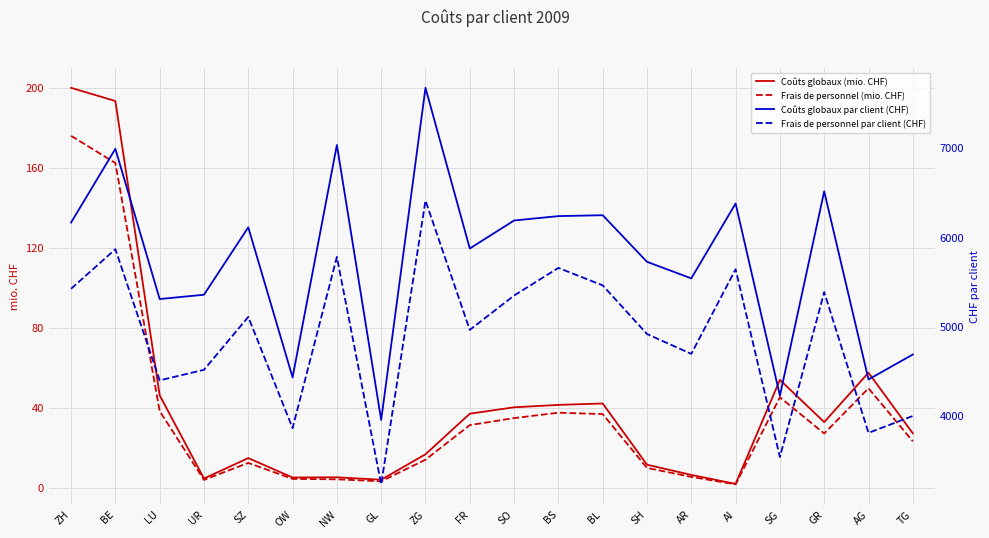

List the labels in order of Coûts globaux (mio. CHF) value, largest first.

ZH, BE, AG, SG, LU, BL, BS, SO, FR, GR, TG, ZG, SZ, SH, AR, NW, OW, UR, GL, AI